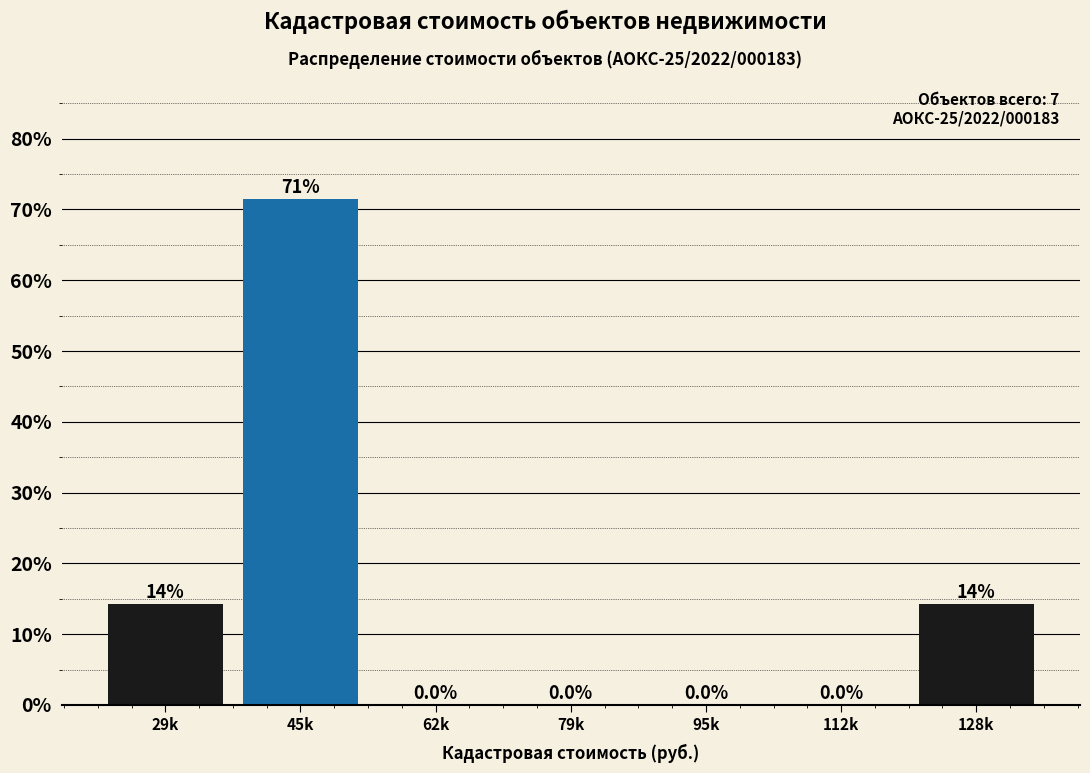

Reading left to right, what are all the values shown in this chart?

29k=14.3	45k=71.4	62k=0.0	79k=0.0	95k=0.0	112k=0.0	128k=14.3